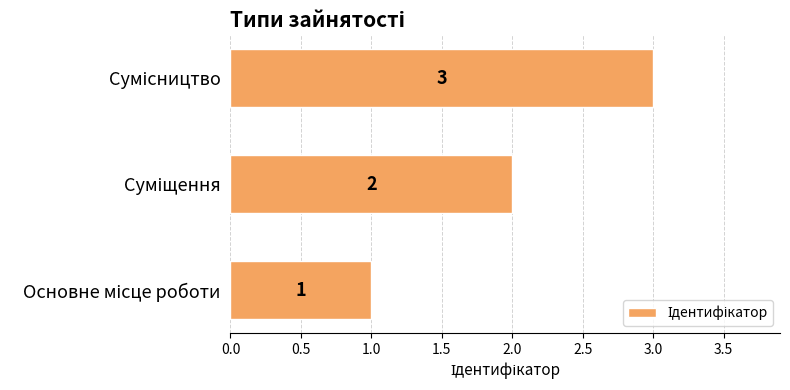

What is the sum of all values?

6